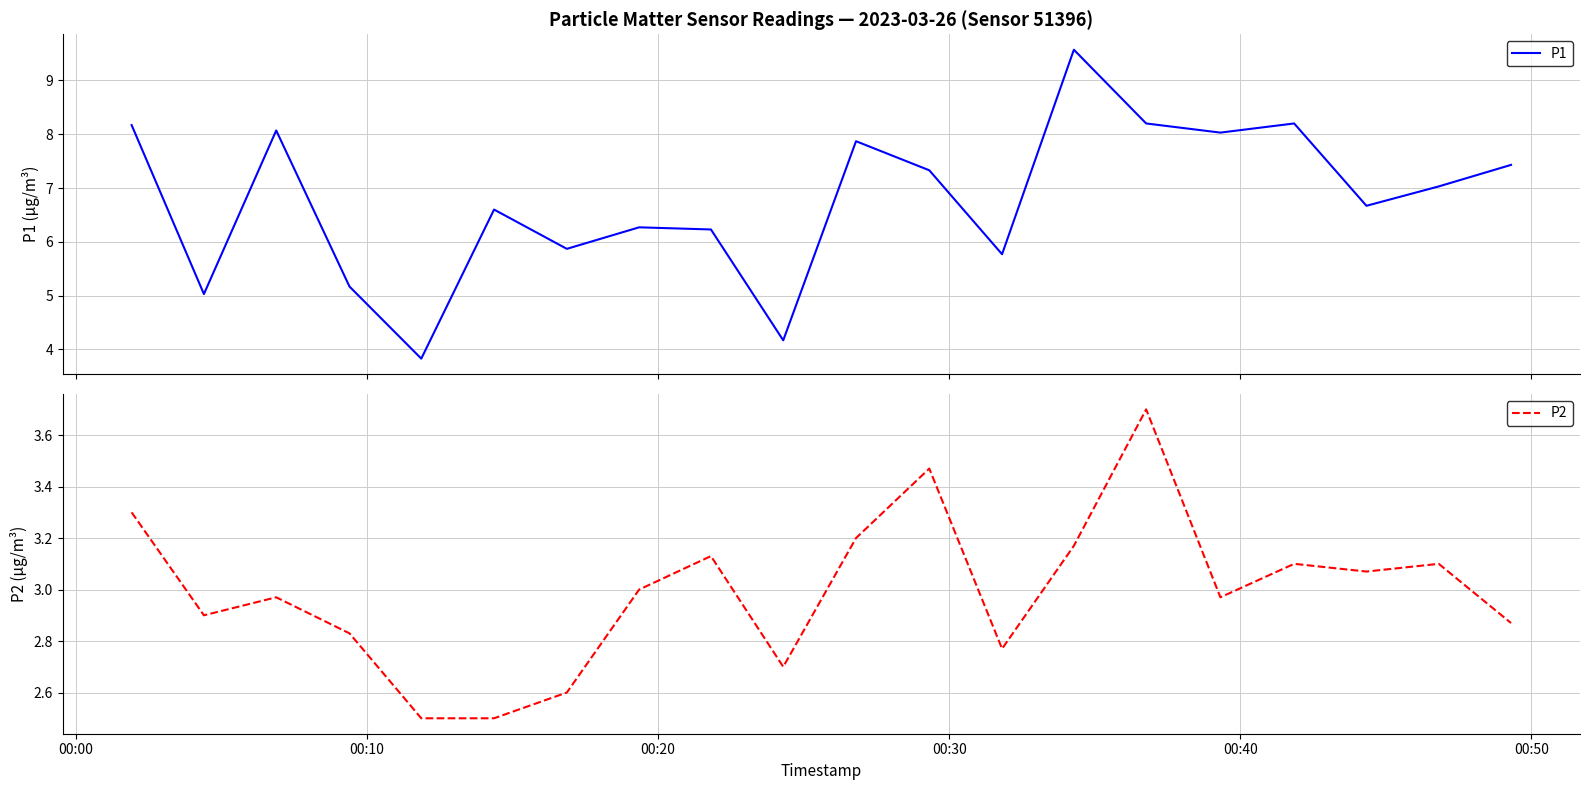

Reading left to right, extract all data points from this chart.

P1: 8.2	5.0	8.1	5.2	3.8	6.6	5.9	6.3	6.2	4.2	7.9	7.3	5.8	9.6	8.2	8.0	8.2	6.7	7.0	7.4
P2: 3.3	2.9	3.0	2.8	2.5	2.5	2.6	3.0	3.1	2.7	3.2	3.5	2.8	3.2	3.7	3.0	3.1	3.1	3.1	2.9